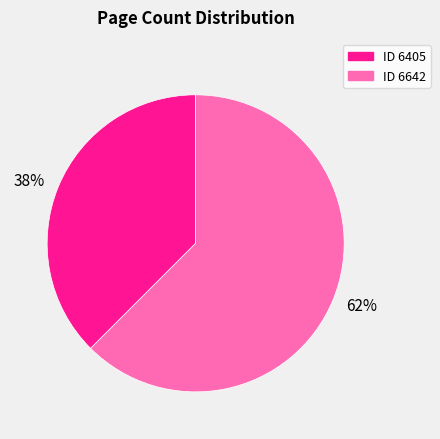

Count the number of slices in the pie.

2